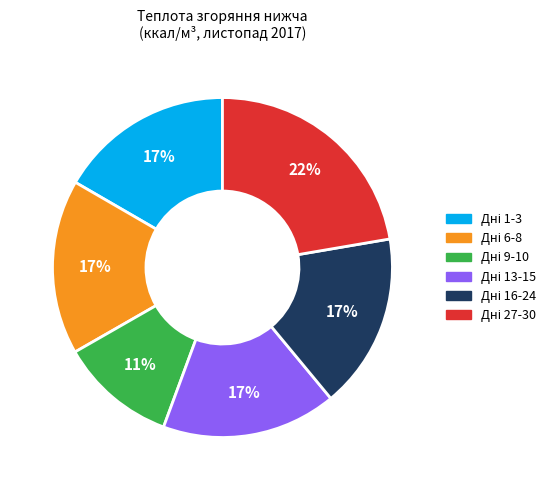

Is there a majority slice in this chart?

No